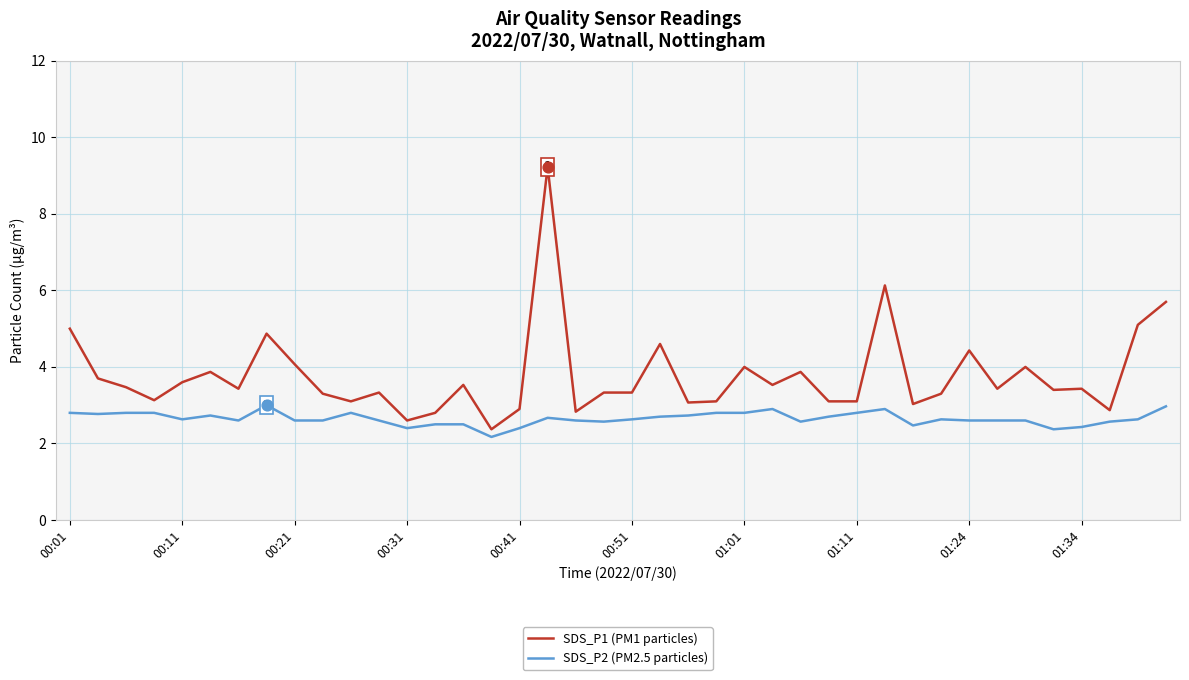

At how many categories does at least one series exceed 8?

1